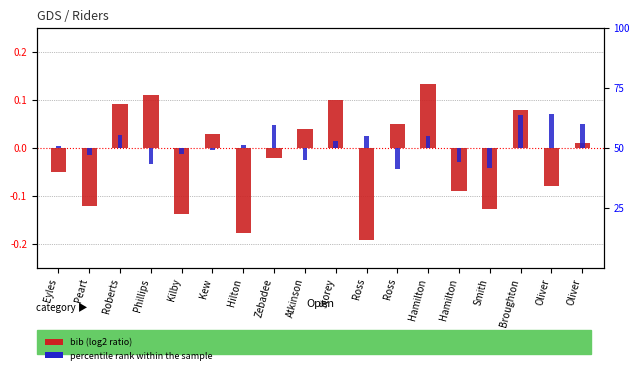

What is the minimum value for bib (log2 ratio)?

-0.2